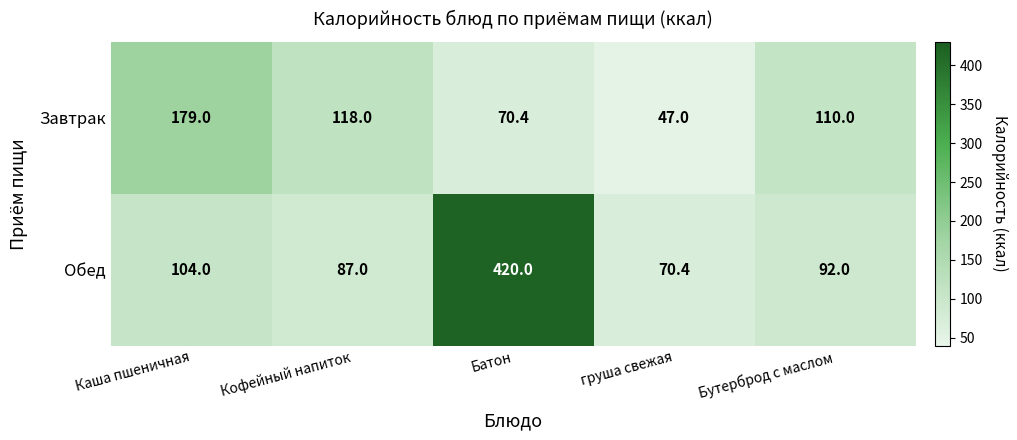

Reading right to left, transcribe all the data shown in this chart.

Завтрак: Бутерброд с маслом=110.0	груша свежая=47.0	Батон=70.4	Кофейный напиток=118.0	Каша пшеничная=179.0
Обед: Бутерброд с маслом=92.0	груша свежая=70.4	Батон=420.0	Кофейный напиток=87.0	Каша пшеничная=104.0